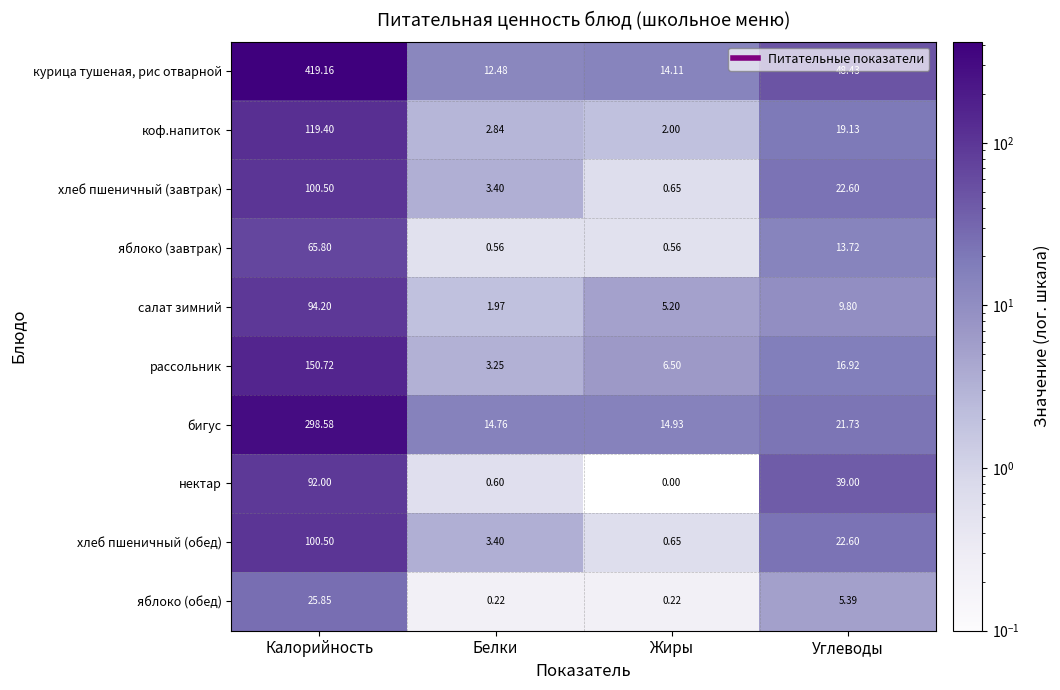

Which category has the highest value in the рассольник series?

Калорийность